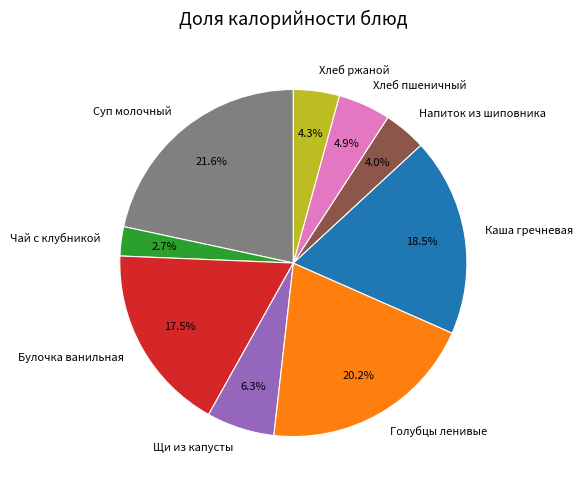

Which slice is the largest?

Суп молочный